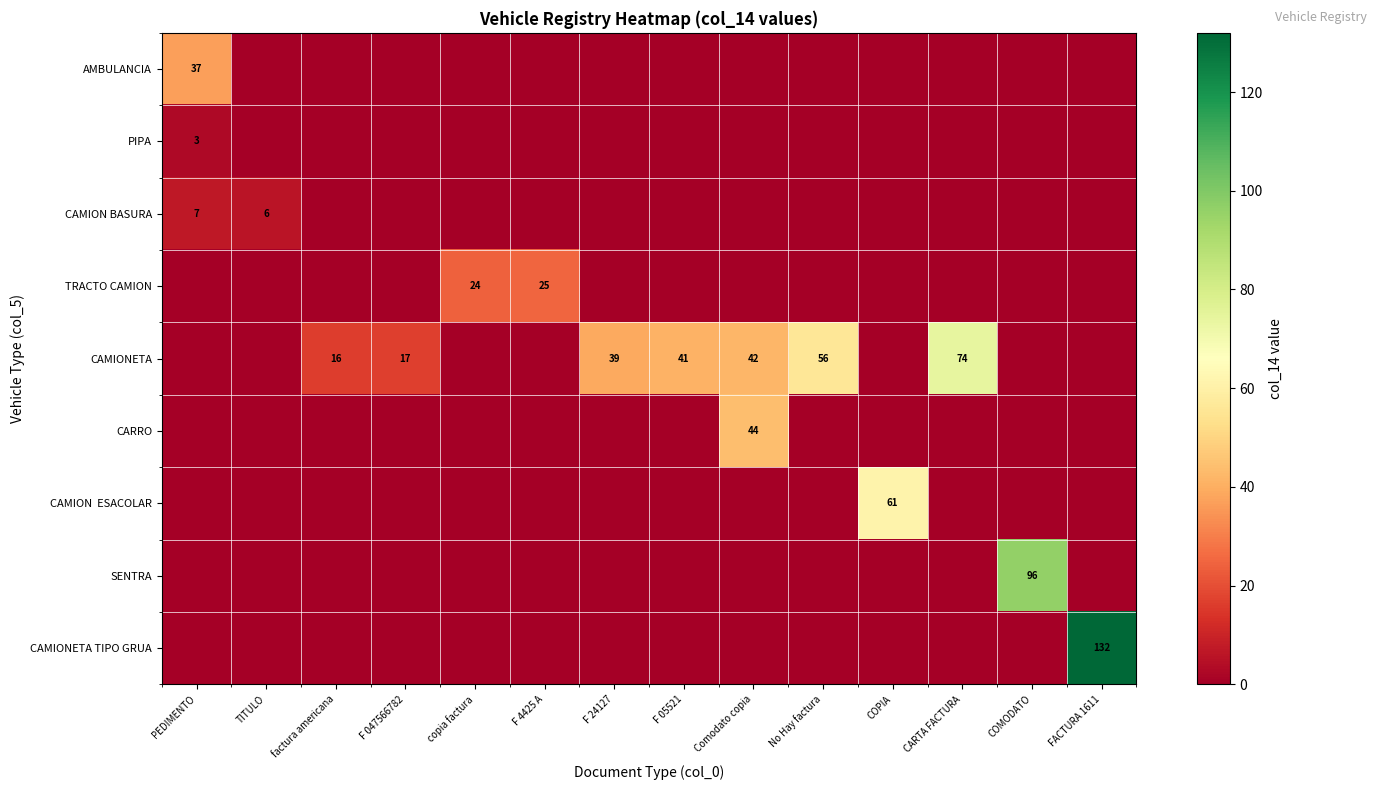

Is the value of AMBULANCIA at F 24127 greater than the value of CARRO at PEDIMENTO?

No